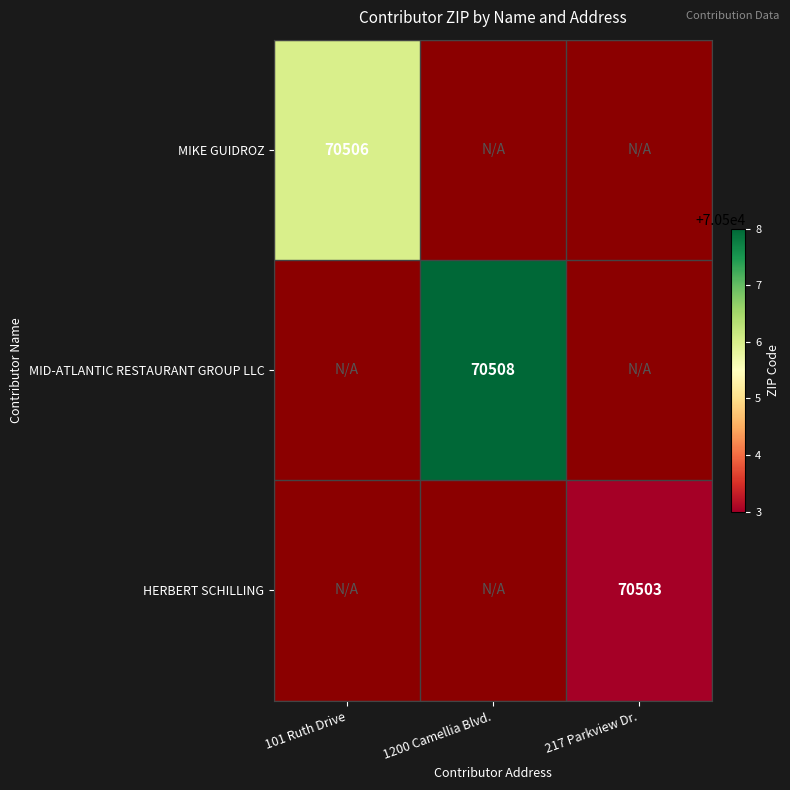

True or false: MIKE GUIDROZ has a value of 95100 at 101 Ruth Drive.

False